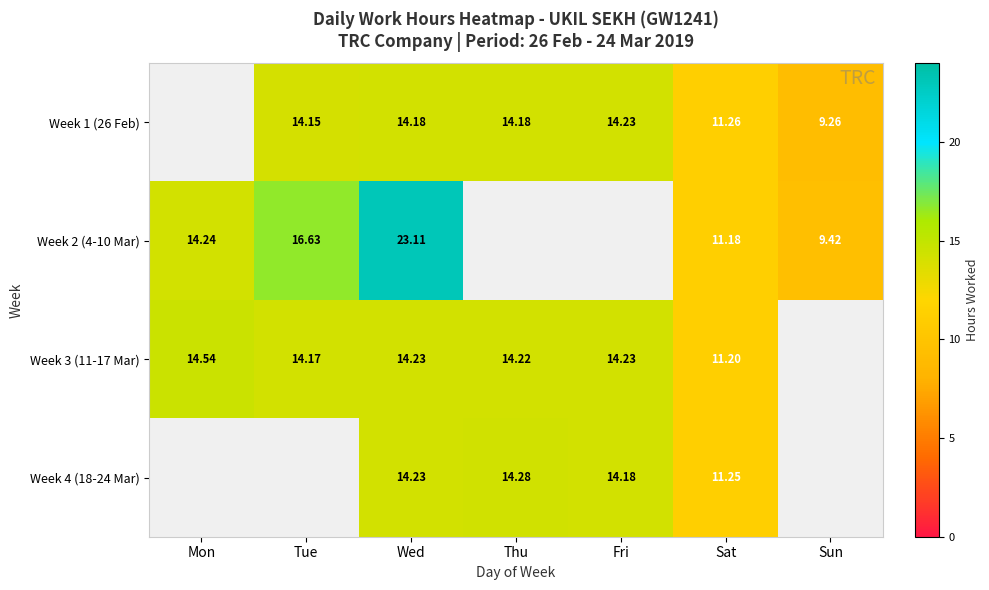

Is the value of Week 3 (11-17 Mar) at Wed greater than the value of Week 2 (4-10 Mar) at Mon?

No